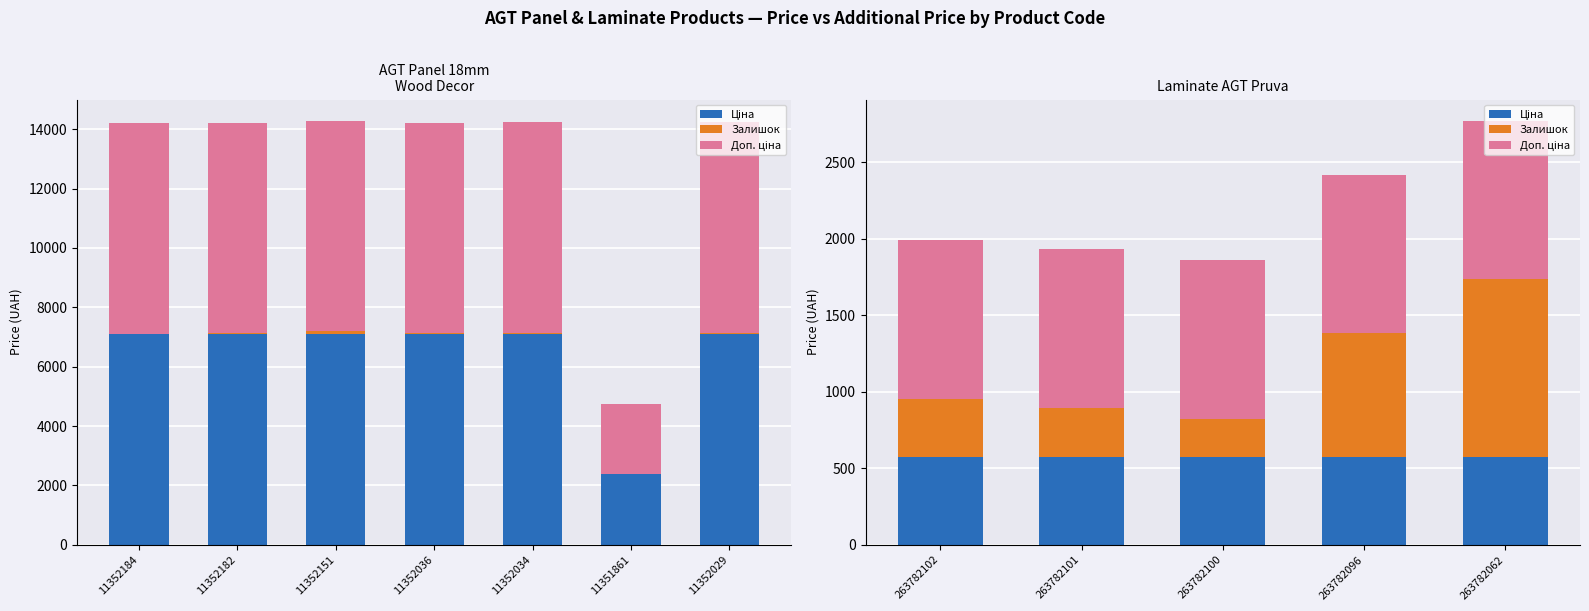

Which category has the lowest value in the Залишок series?

263782100